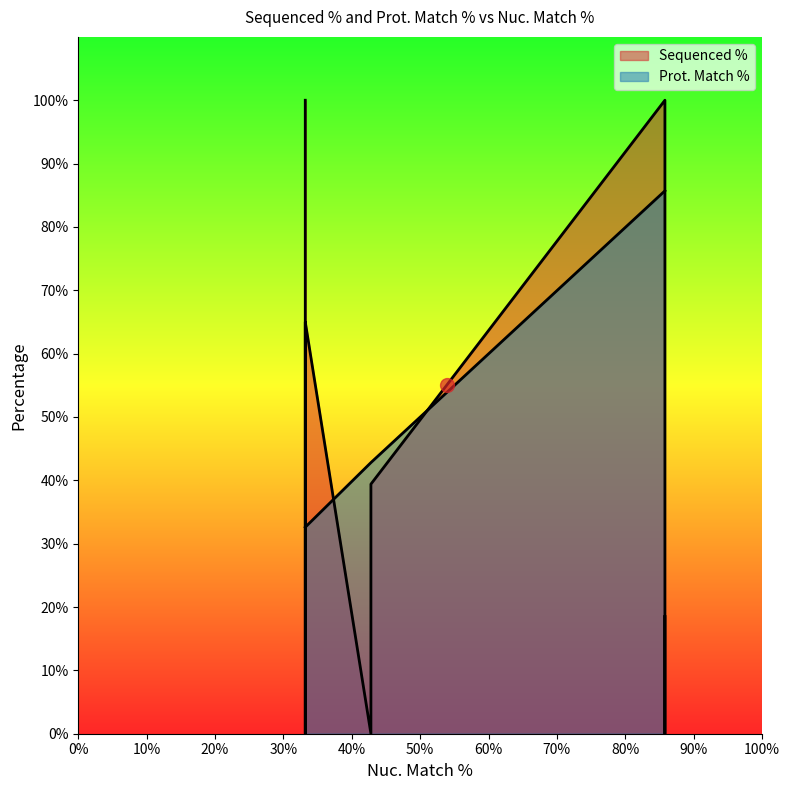

What is the average value of the Prot. Match % series?

53.7